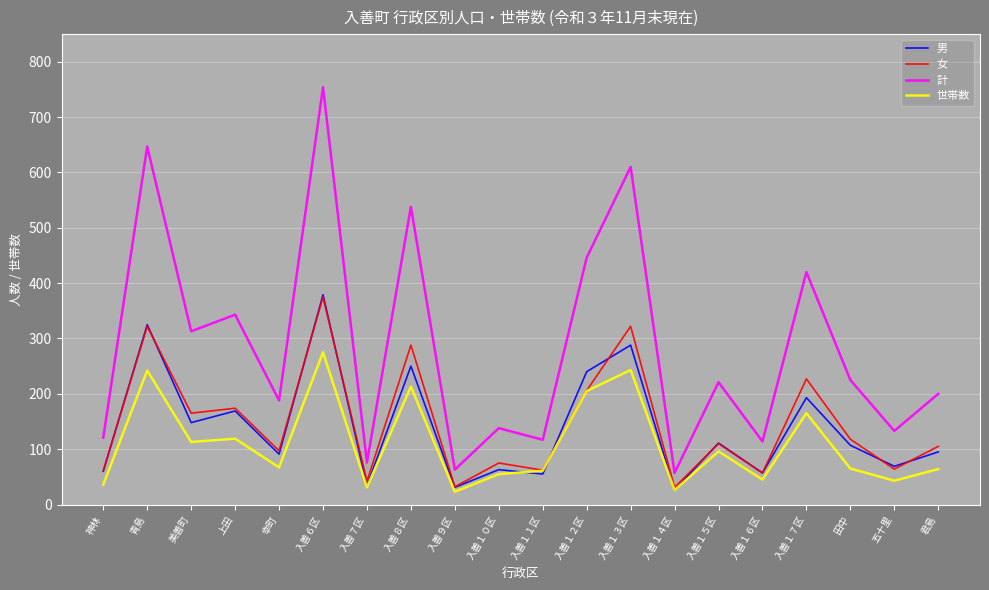

What is the highest value of the 男 series?

379